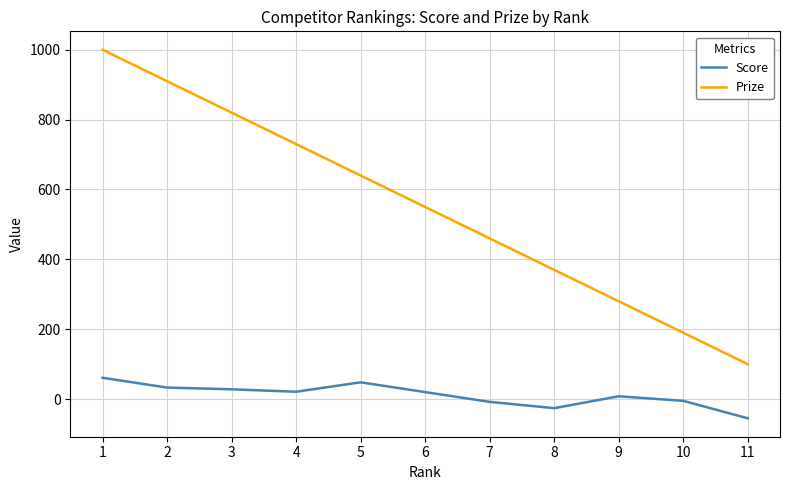

List the series in order of their overall mean, highest first.

Prize, Score